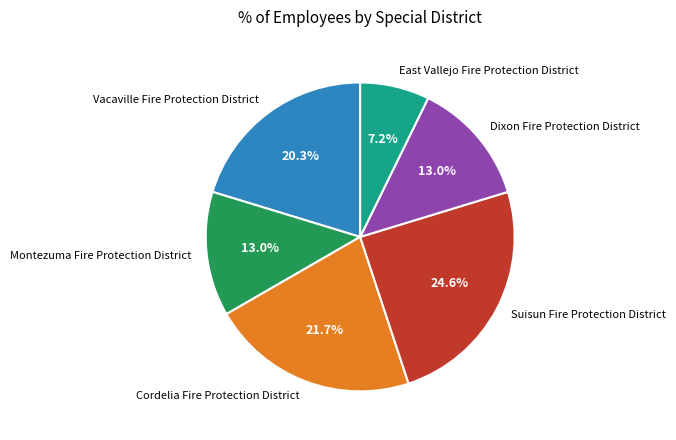

How many slices are in this pie chart?

6